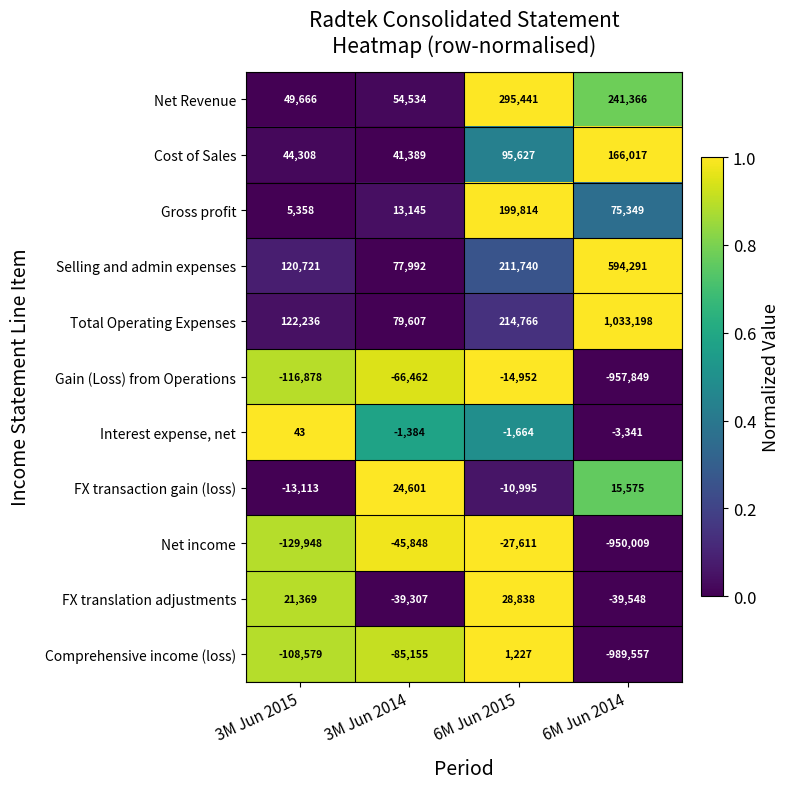

How many values in FX transaction gain (loss) are above zero?

2